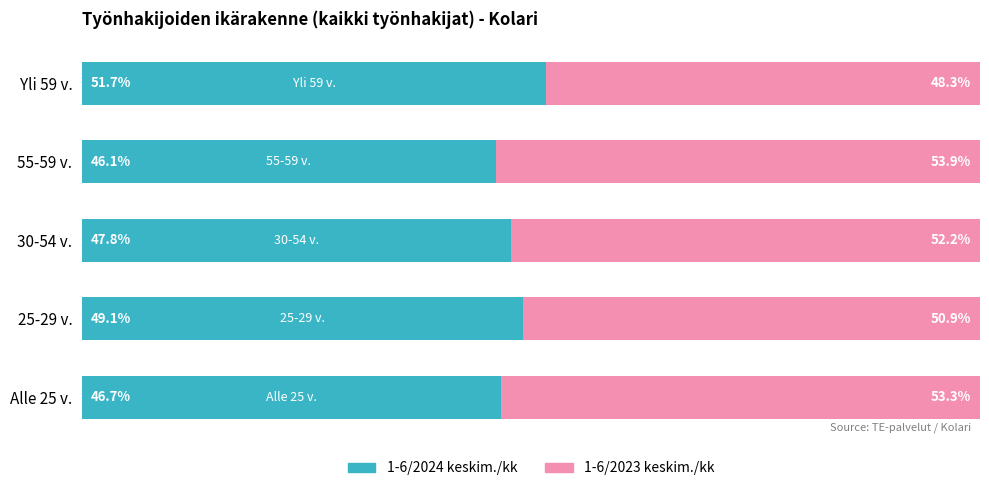

At which label does 1-6/2024 keskim./kk reach its peak?

Yli 59 v.